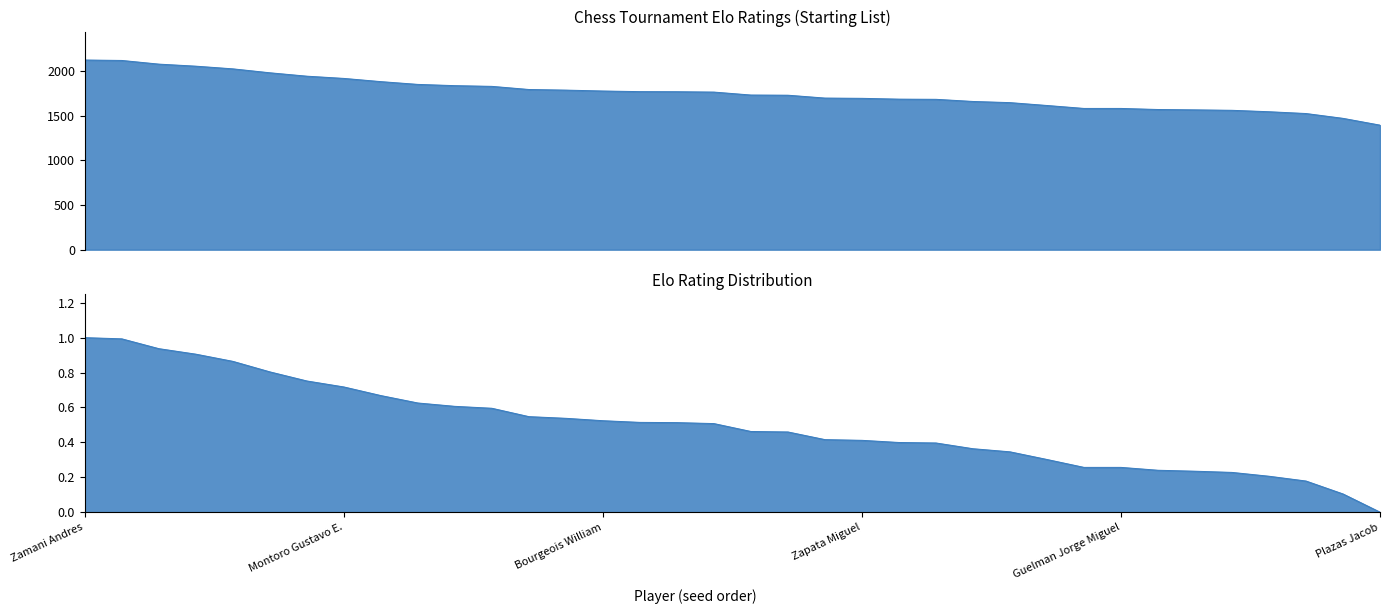

Rank the categories by value from lowest to highest.

Plazas Jacob, Aranda Santiago, Runstein Eduardo, Reyes Garcia Gilberto, Firpo Ricardo, Roepke Sofia, Duarte Fernandez Hector, Duarte Hector, Guelman Jorge Miguel, Deleau Alberto Jorge, Stendel Marcelo, Yalet Nestor, Ledezma Toro Jorge, Paz Mario, Zapata Miguel, Mariani Agustin, Roehe De Oliveira Velloso Fernan, Castiglione Jose Eugenio, Burgin Dario, Lopez Rebert Pablo, Lojo Juan Antonio, Bourgeois William, Formentti Christian, D Andrea Walter, Fuxz Diego, Lopez Almanzas Dario Alex, Sammartino Gabriel, Elverdin Juan Jesus Bautista, Montoro Gustavo E., Lupis Federico, Suarez Jose Luis, Benedetti Claudio, Ocampos Ian, Campos Maria Jose, Michalowski Basilio, Zamani Andres